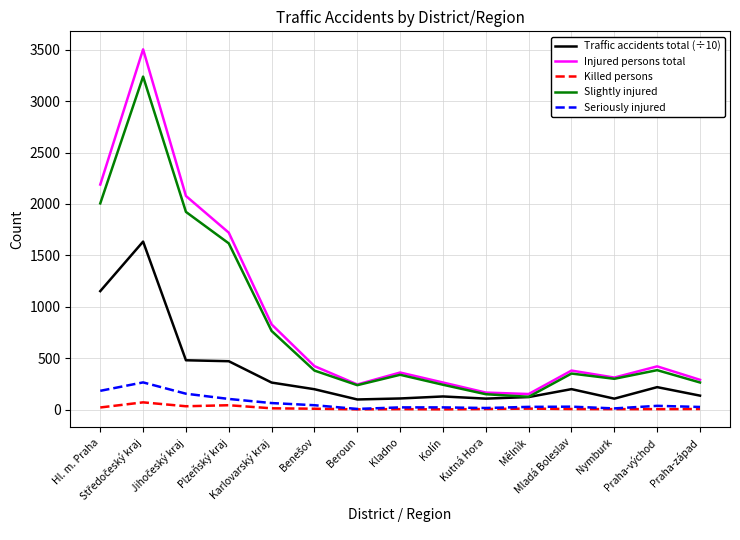

What position from the left is Kutná Hora?

10